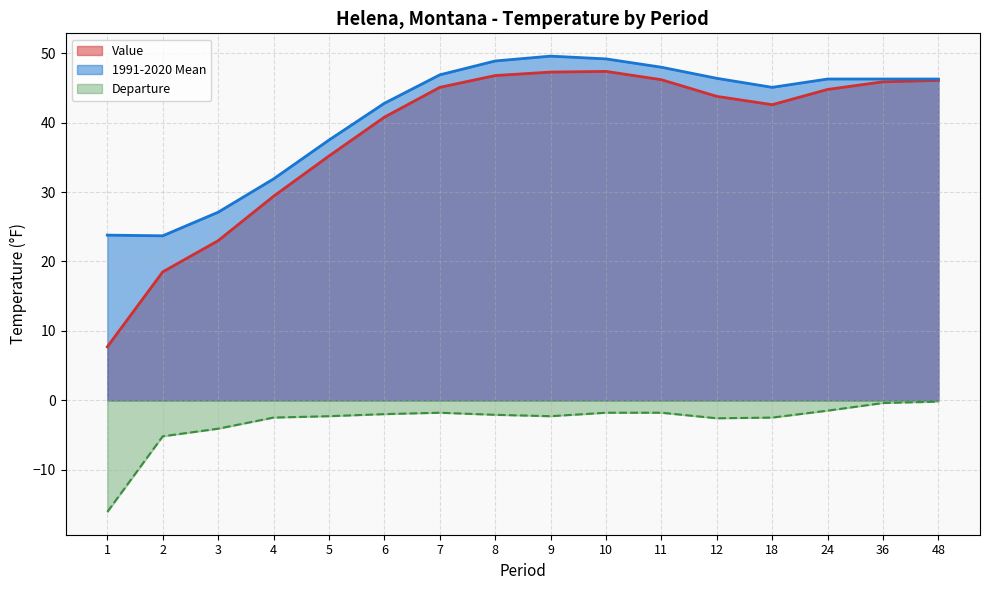

What is the difference between the maximum and second lowest values in the Value series?

28.9